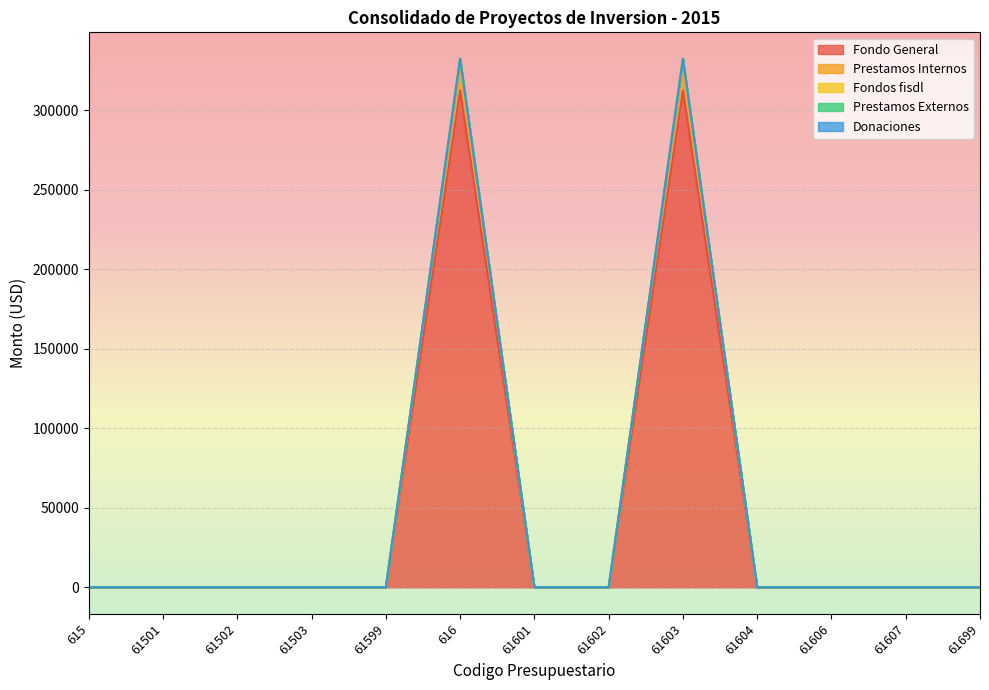

Between 61599 and 61601, which series saw the biggest shift?

Fondo General